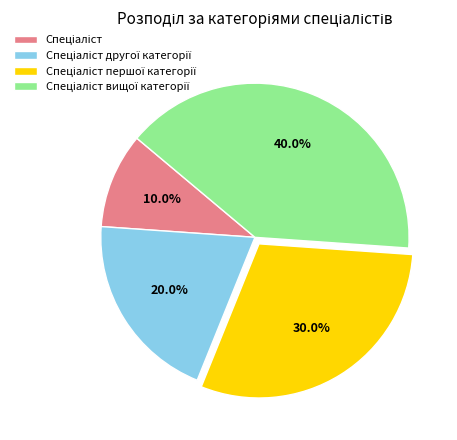

Is there any slice that represents more than half of the pie?

No